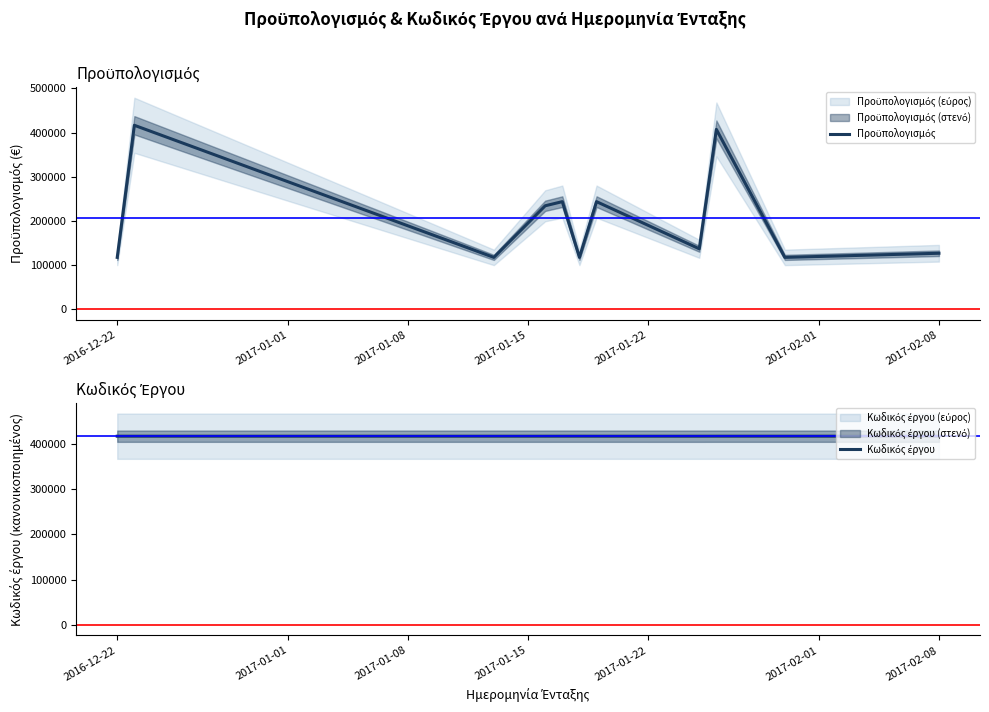

Between 2017-02-01 and 10, which series saw the biggest shift?

Προϋπολογισμός